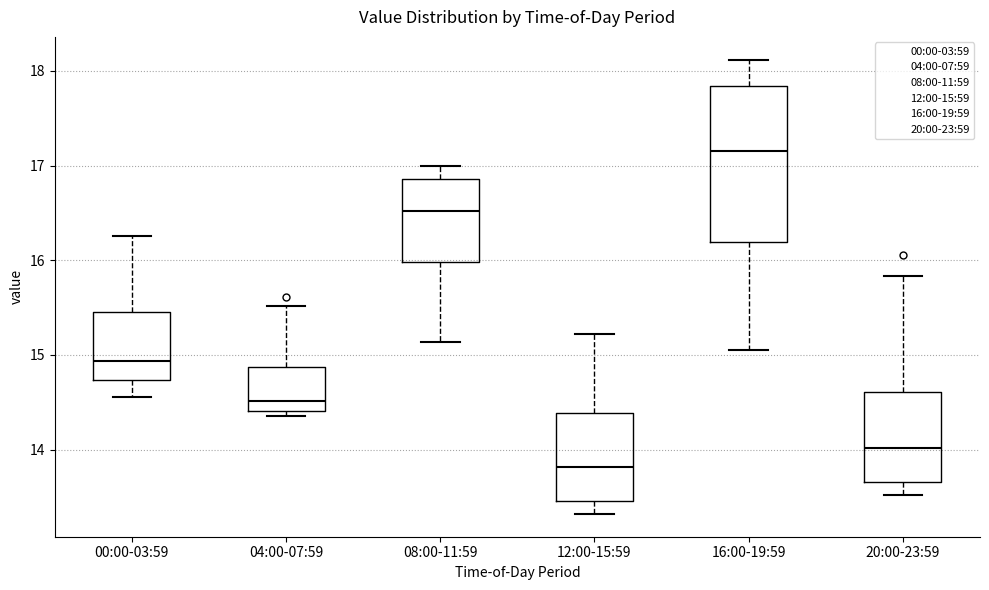

Which box's median line is the highest?

16:00-19:59